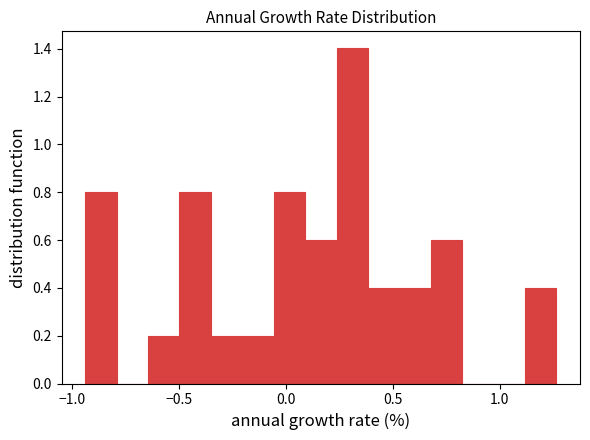

Read against the x-axis, roughly where is the centre of the tallest bar?

0.30